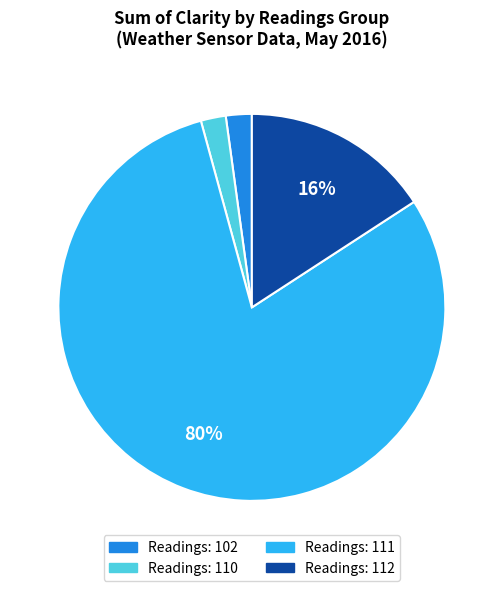

Does any single category account for the majority?

Yes